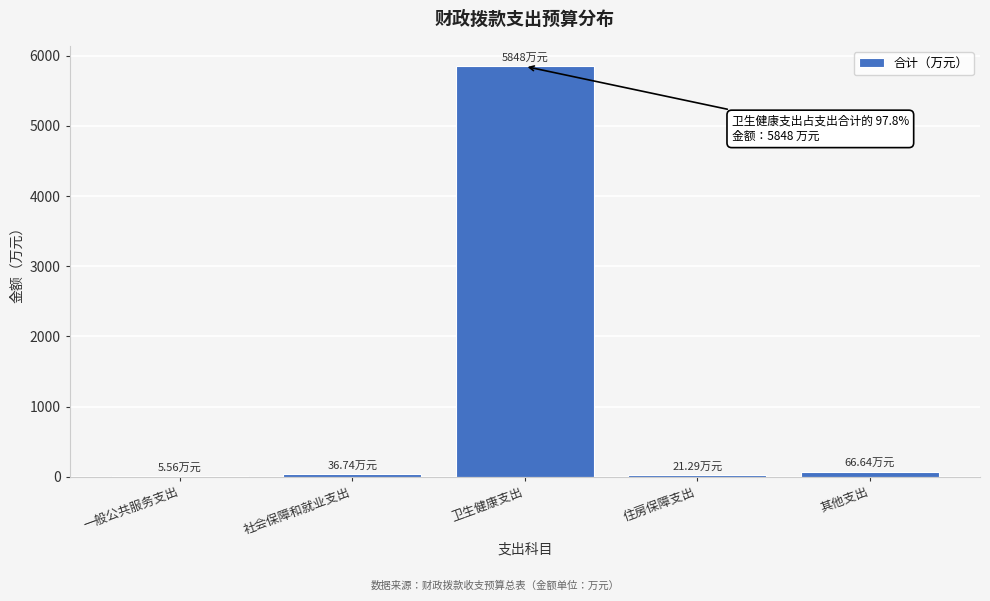

What is the sum of all values?

5978.2